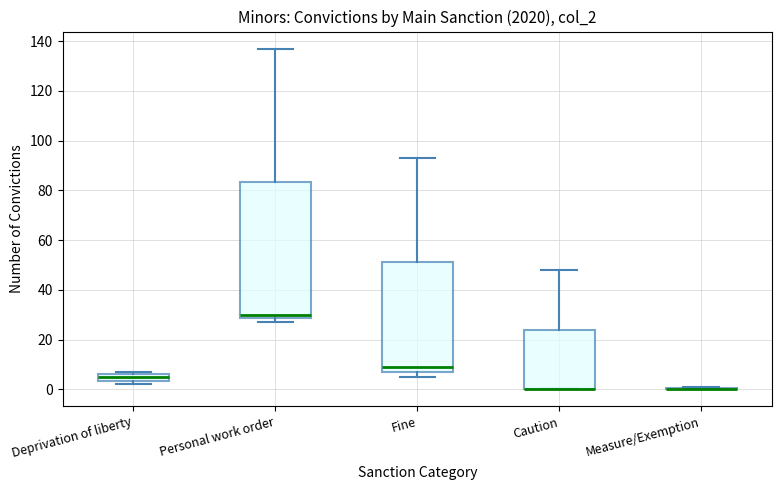

Comparing the boxes themselves (not the whiskers), which one is the tallest?

Personal work order